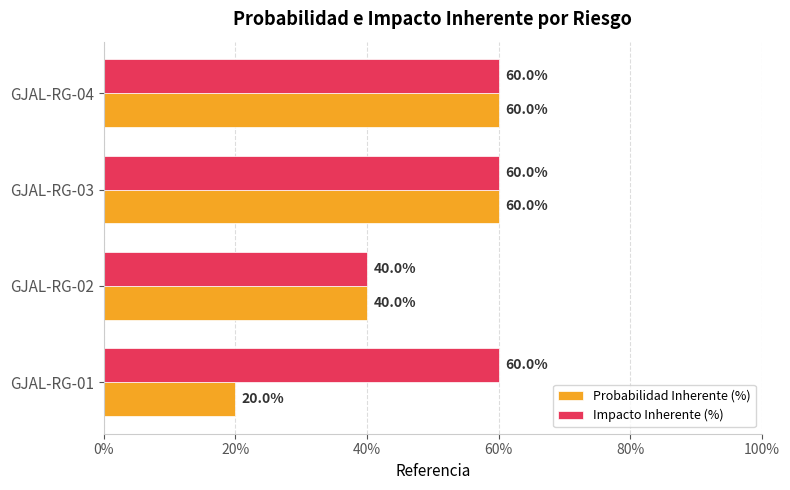

Rank the series by their average value, from lowest to highest.

Probabilidad Inherente (%), Impacto Inherente (%)